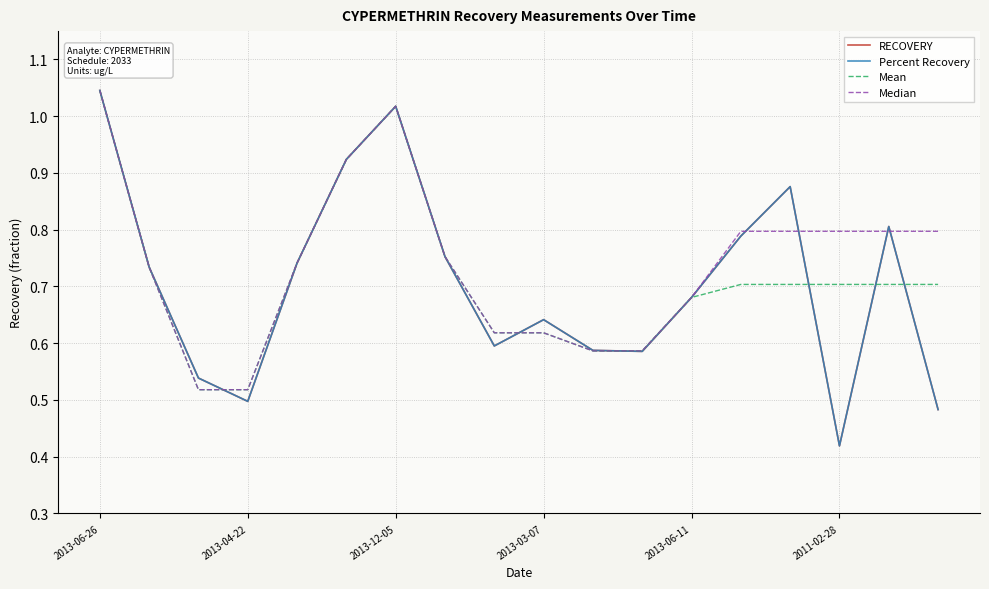

Which series has the largest range (max minus min)?

RECOVERY